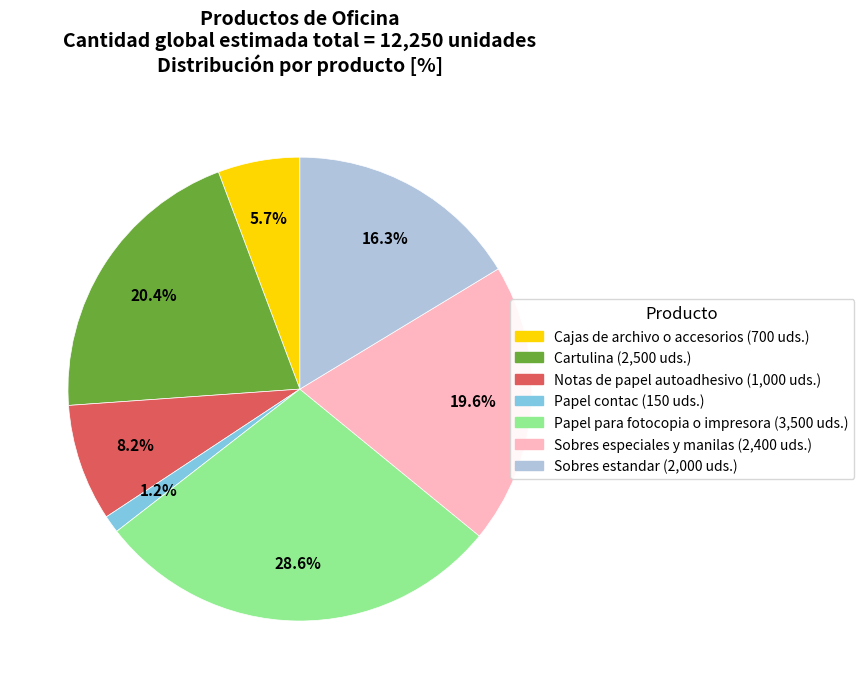

Does any single category account for the majority?

No